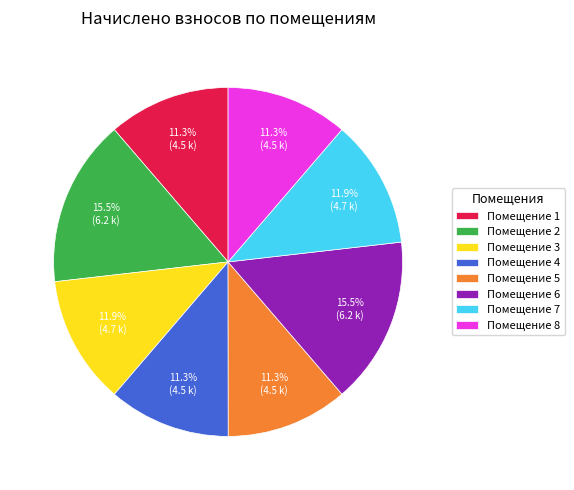

How many segments does this pie chart have?

8